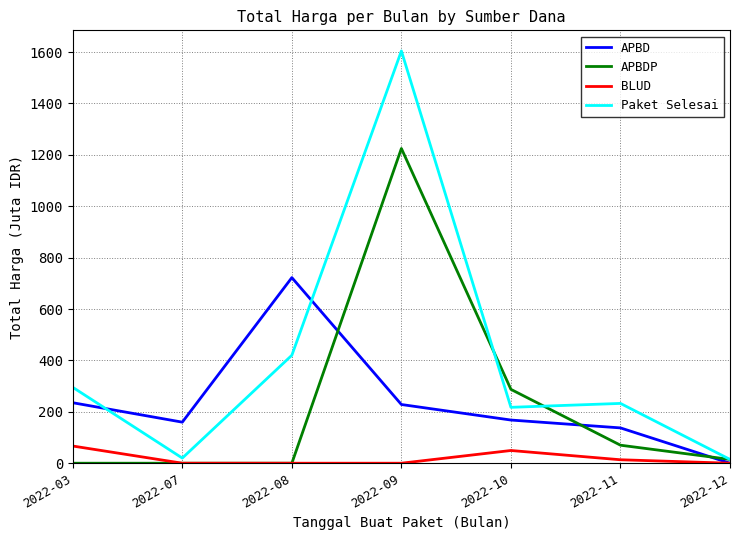

Between which two adjacent categories do APBDP and Paket Selesai first intersect?

2022-09 and 2022-10